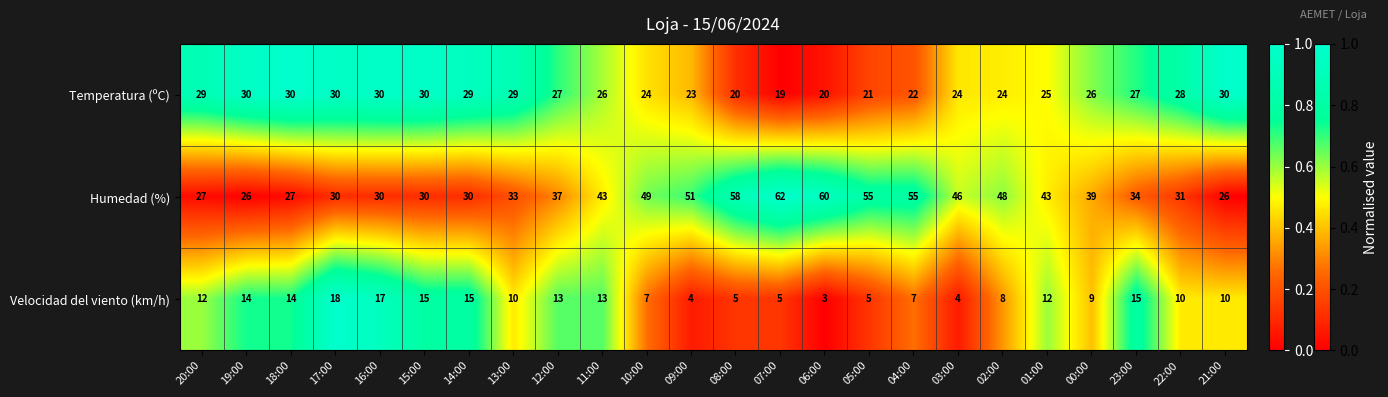

What is the difference between the highest and lowest values at 00:00?

30